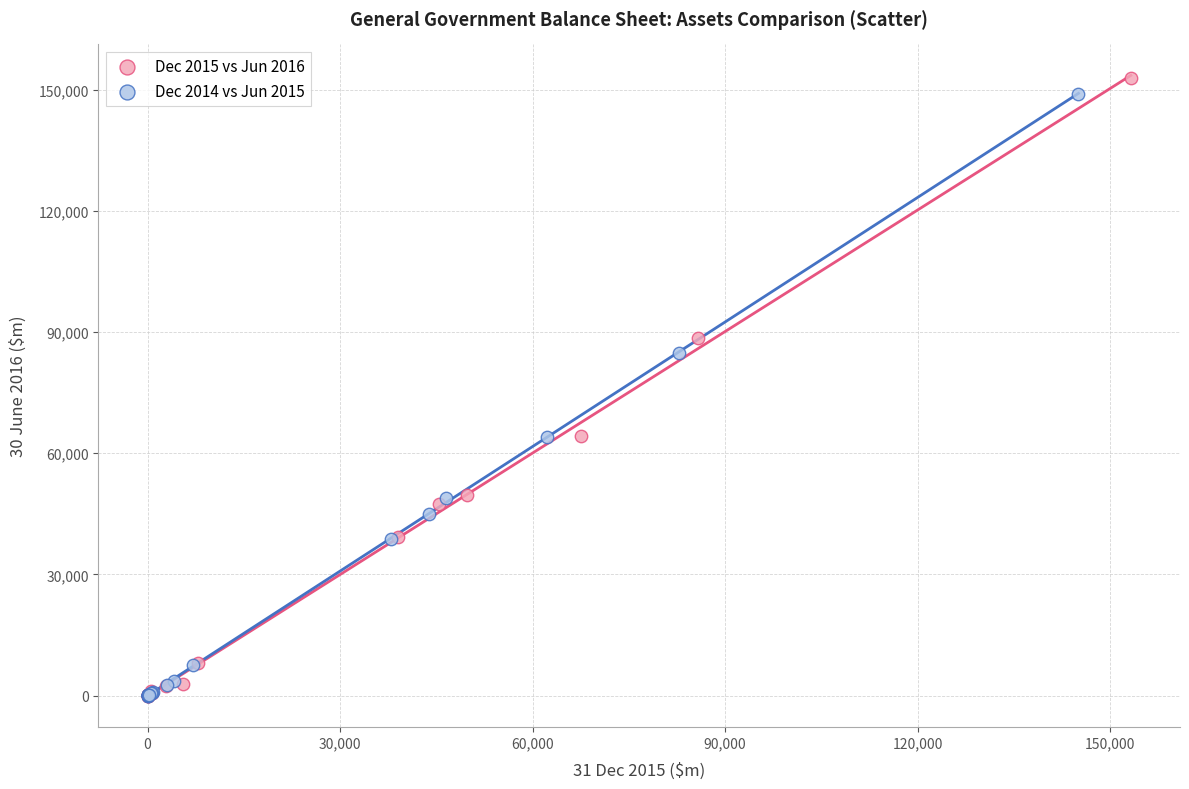

Which series has the widest spread of Y values?

Dec 2015 vs Jun 2016